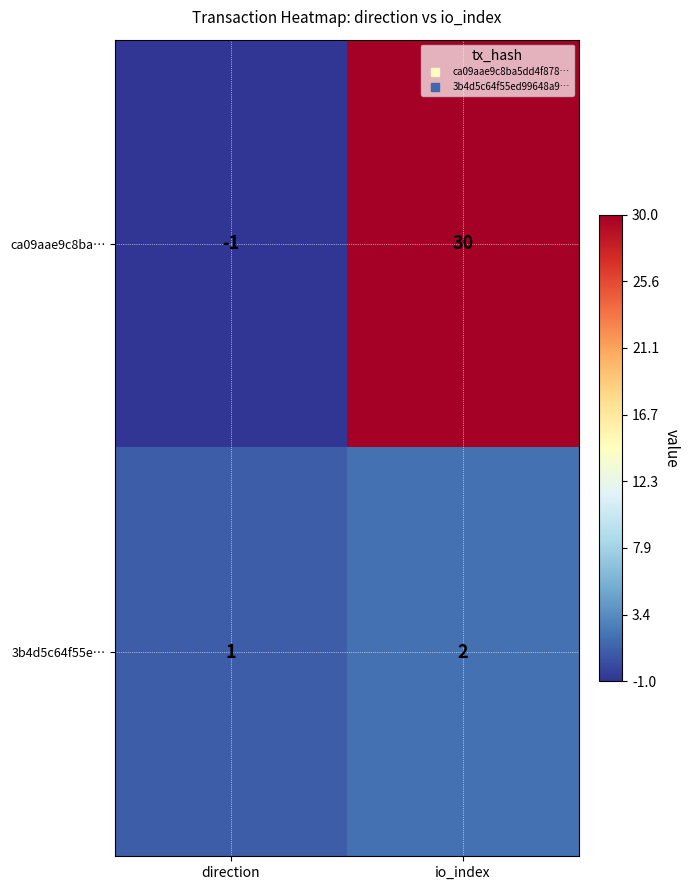

Is it true that 3b4d5c64f55e… equals 1 at io_index?

False